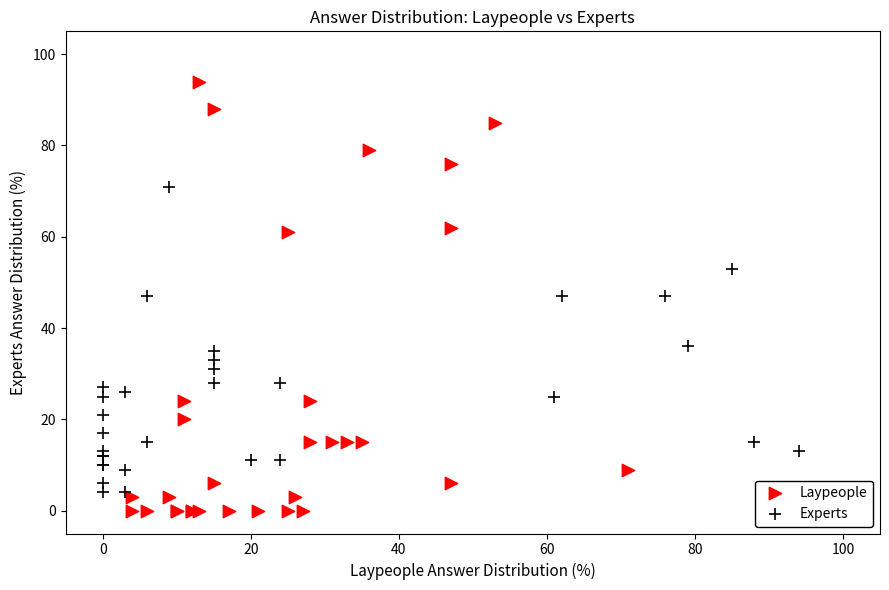

Which series has the widest spread of Y values?

Laypeople